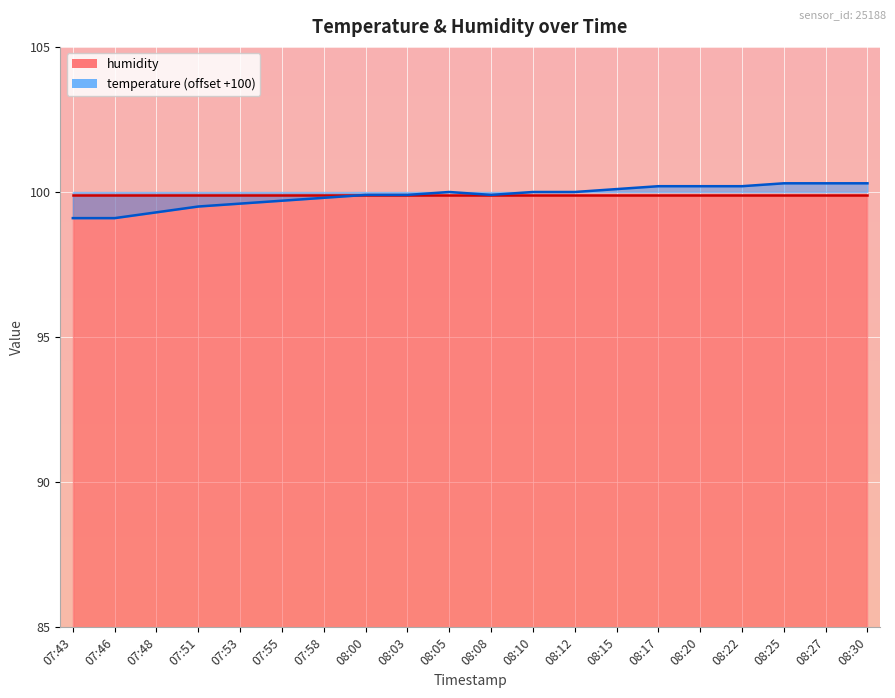

What is the ratio of the value at 08:25 to the value at 07:48?

1.0